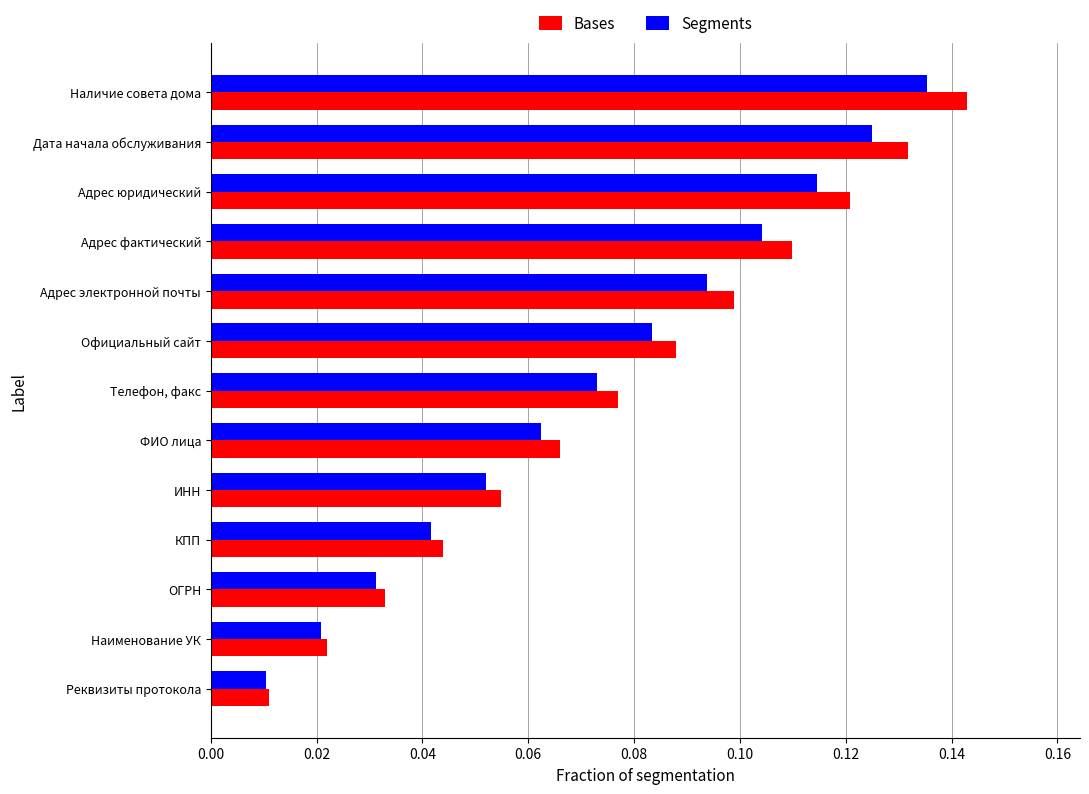

What is the sum of all Bases values?

1.0